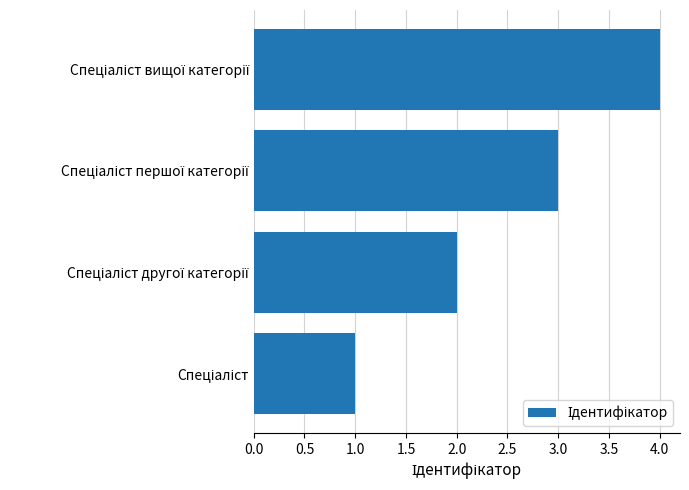

How many data points are less than 3?

2